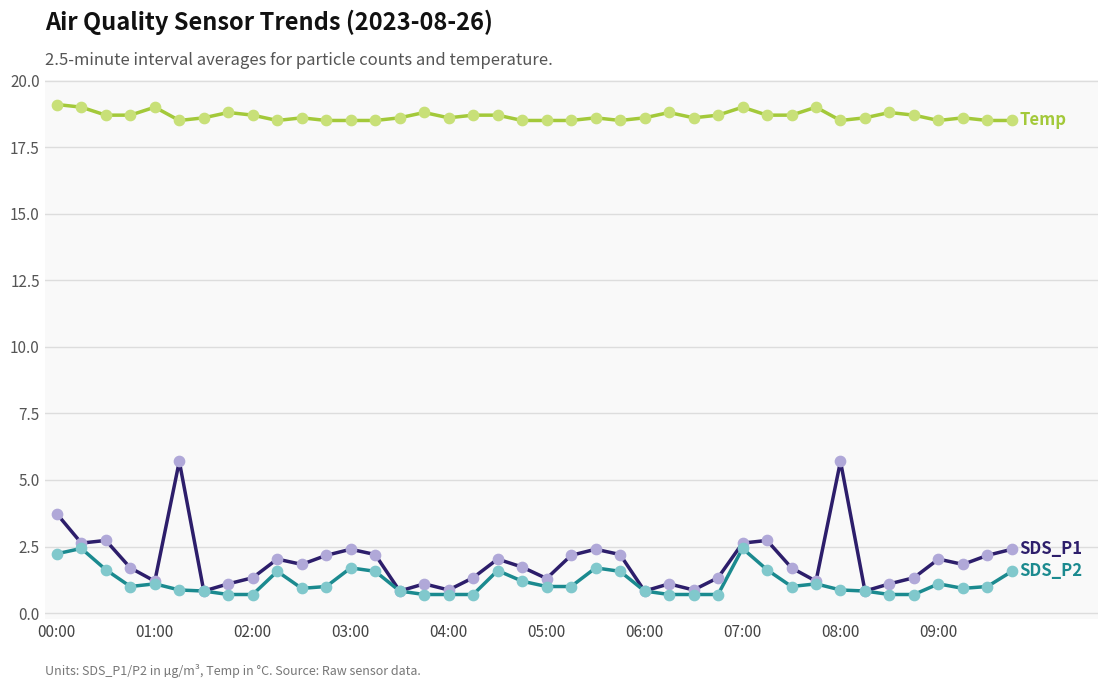

What is the greatest value displayed?

19.1